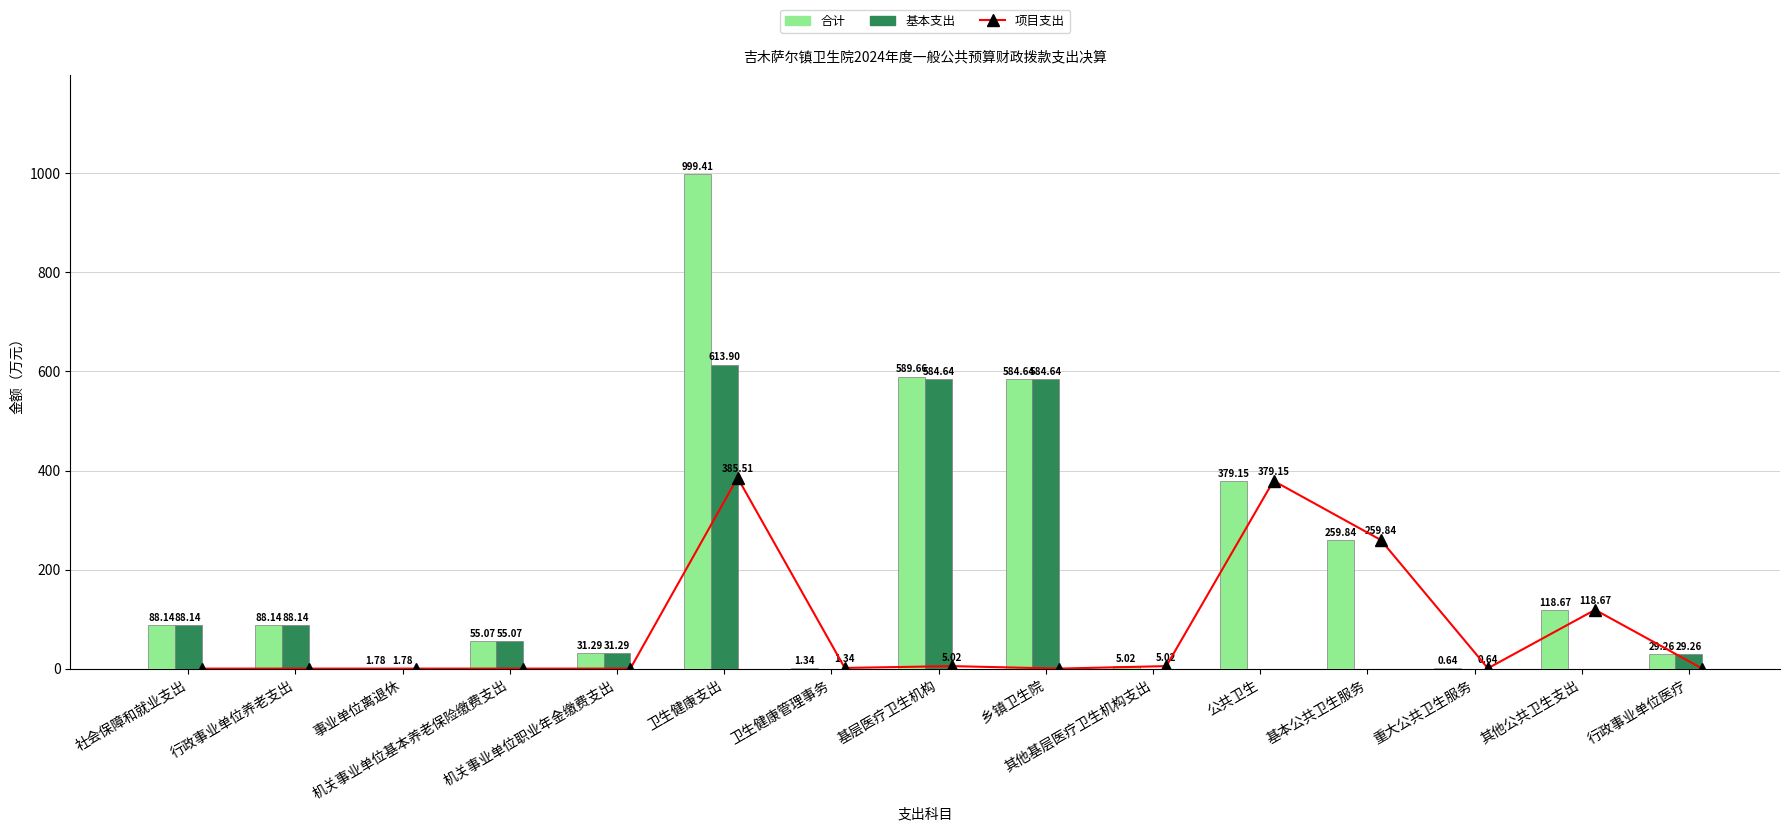

What is the lowest value of the 合计 series?

0.6